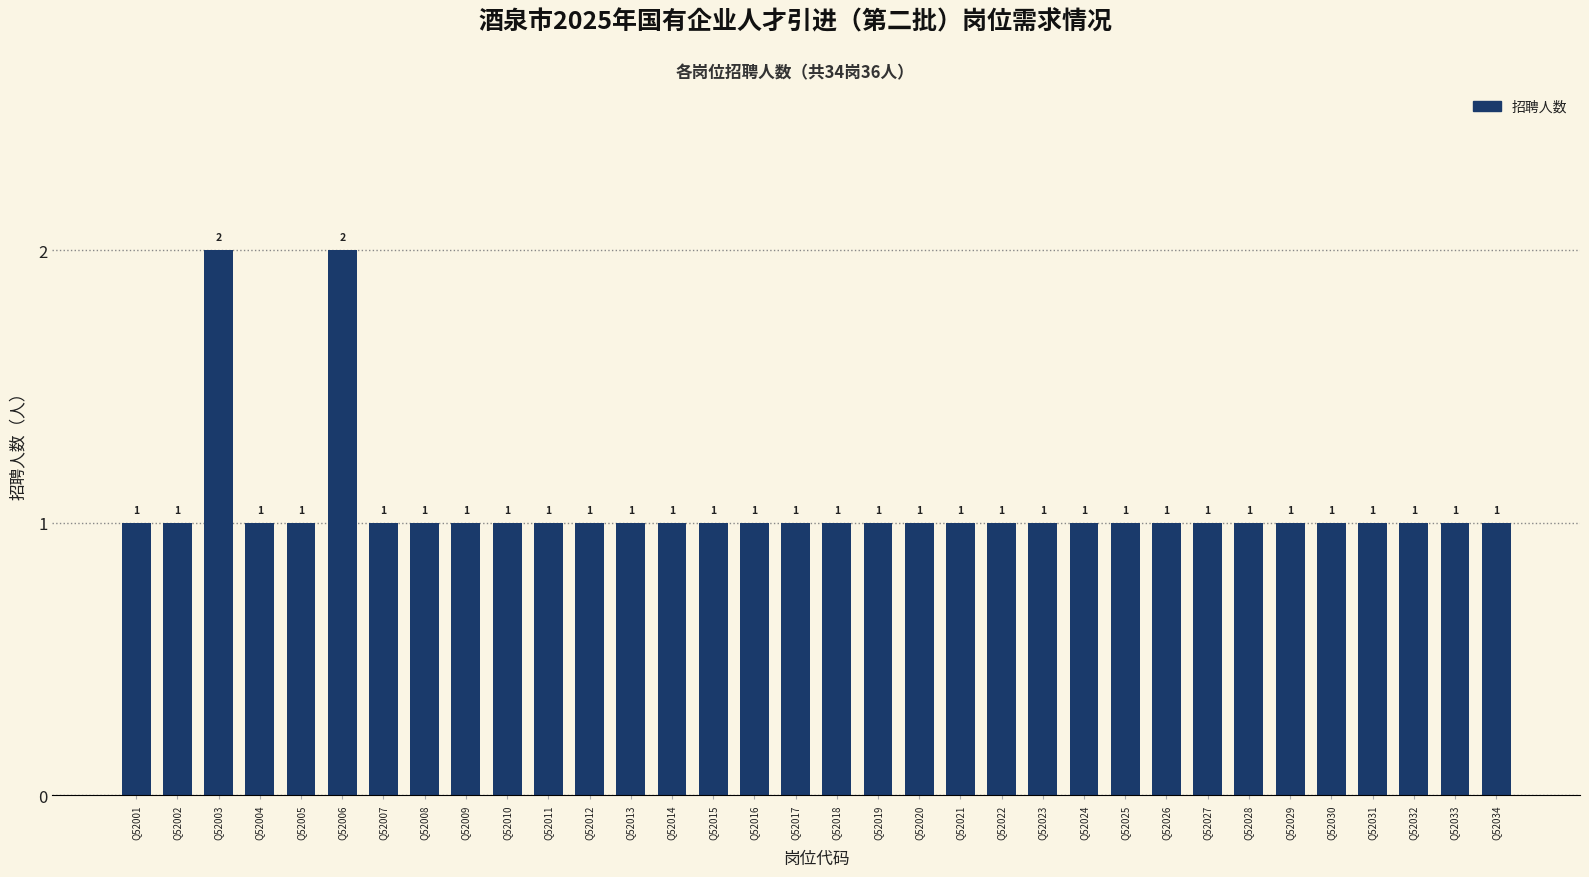

Count the values in the range 1 to 2.

34